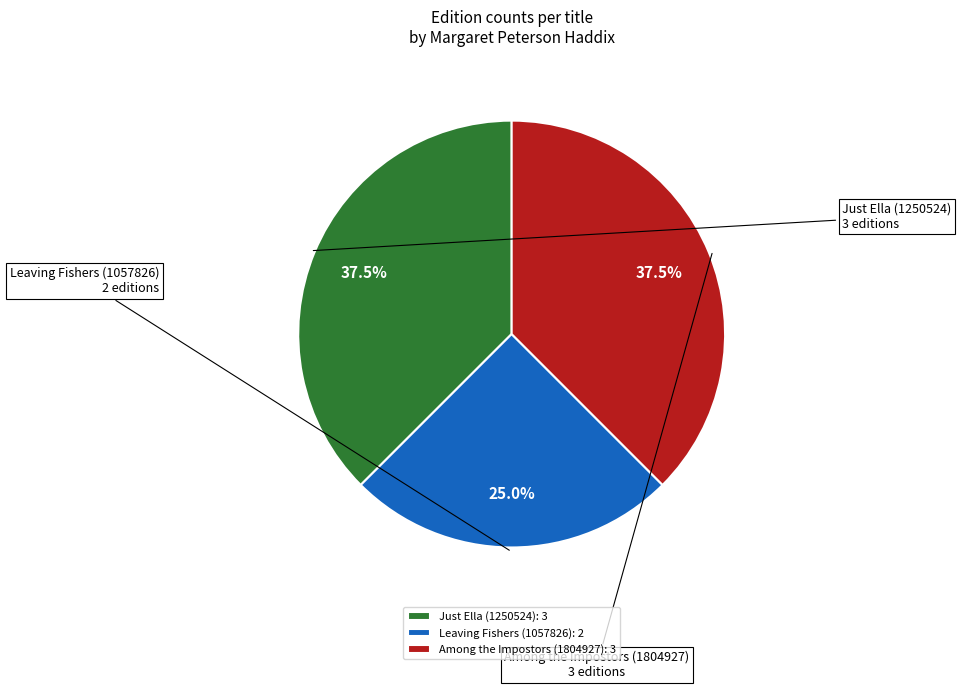

How much of the chart is everything except Just Ella (1250524)?

62.5%